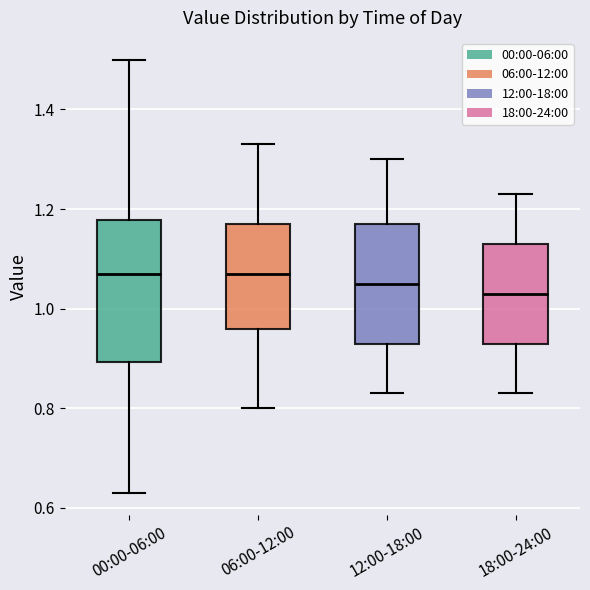

Reading left to right, read every box against the y-axis: the position of its median line, the range the box covers, and the ends of its whiskers. The values are not printed on the chart, so give them approximately, as read against the axis.

00:00-06:00: median 1.08, box 0.90 to 1.18, whiskers 0.64 to 1.50
06:00-12:00: median 1.08, box 0.96 to 1.18, whiskers 0.80 to 1.34
12:00-18:00: median 1.06, box 0.94 to 1.18, whiskers 0.84 to 1.30
18:00-24:00: median 1.04, box 0.94 to 1.14, whiskers 0.84 to 1.24